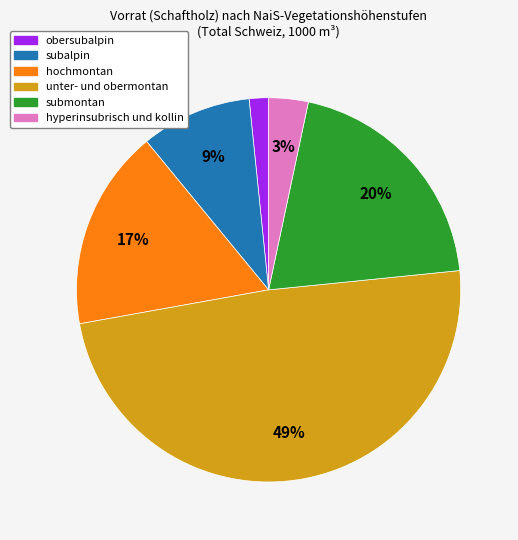

To the nearest percent, what is the average slice percentage?

17%